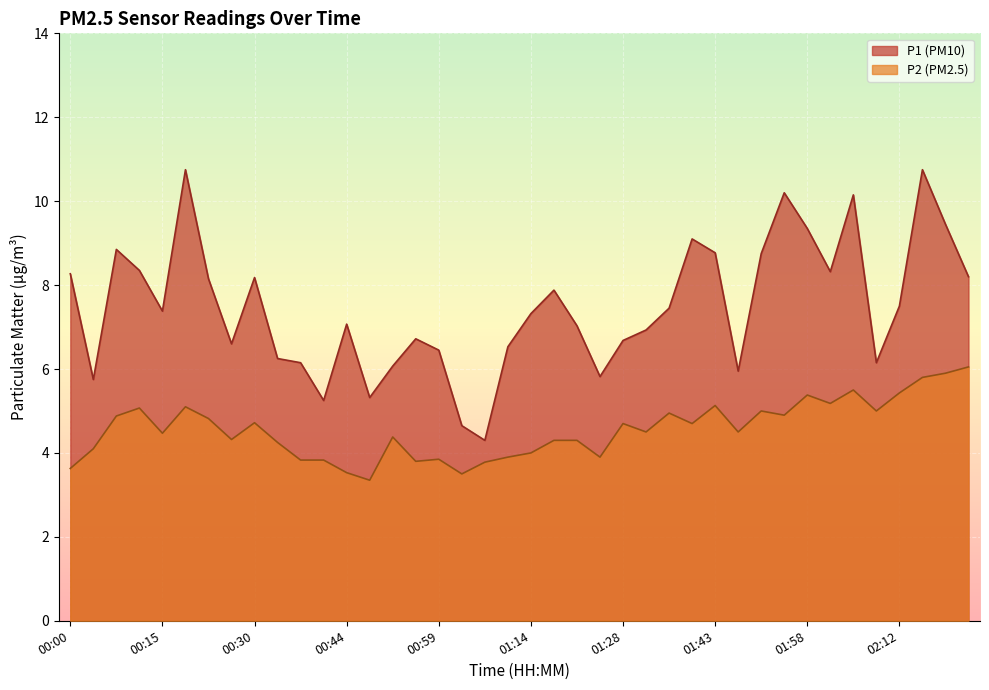

Rank the categories by P1 value from highest to lowest.

00:19, 02:16, 01:54, 02:05, 02:20, 01:58, 01:39, 00:08, 01:43, 01:50, 00:11, 02:01, 00:00, 02:23, 00:30, 00:22, 01:17, 02:12, 01:36, 00:15, 01:14, 00:44, 01:21, 01:32, 00:55, 01:28, 00:26, 01:10, 00:59, 00:33, 00:37, 02:09, 00:52, 01:47, 01:25, 00:04, 00:48, 00:41, 01:03, 01:06